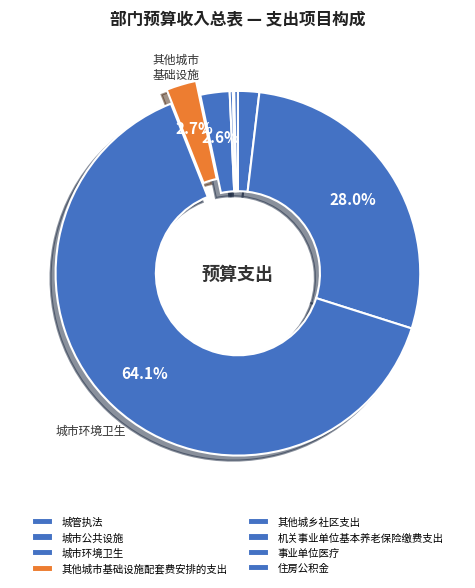

What is the smallest slice in the pie chart?

事业单位医疗